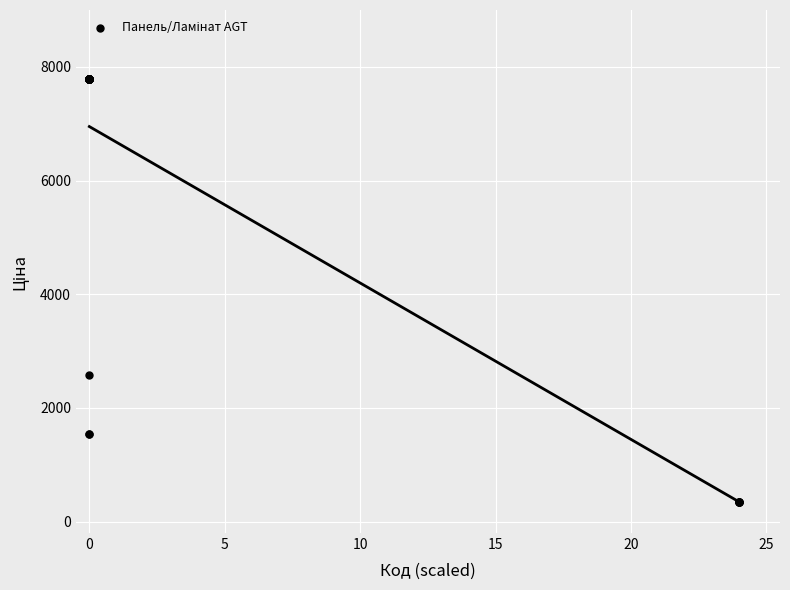

What Y value in the scatter plot is closest to 4069?

2578.7